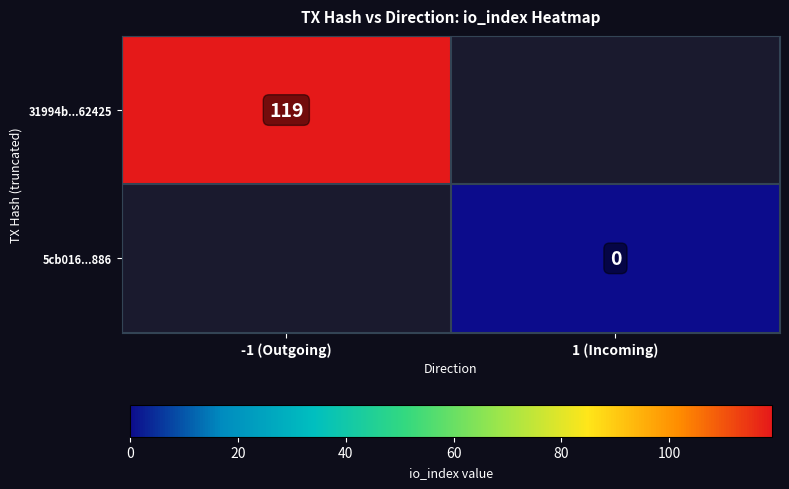

At how many categories does at least one series exceed 23?

1